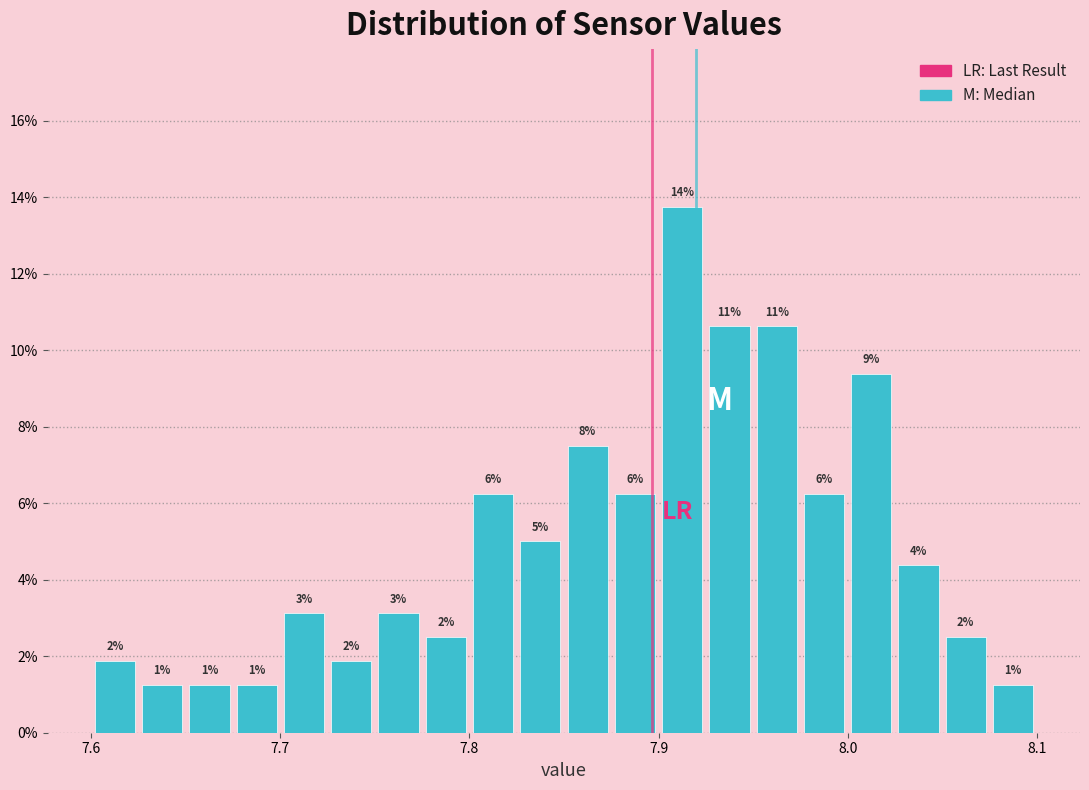

Around what value on the x-axis is the tallest bar? Give the approximate position of its centre, as read against the axis.

7.91